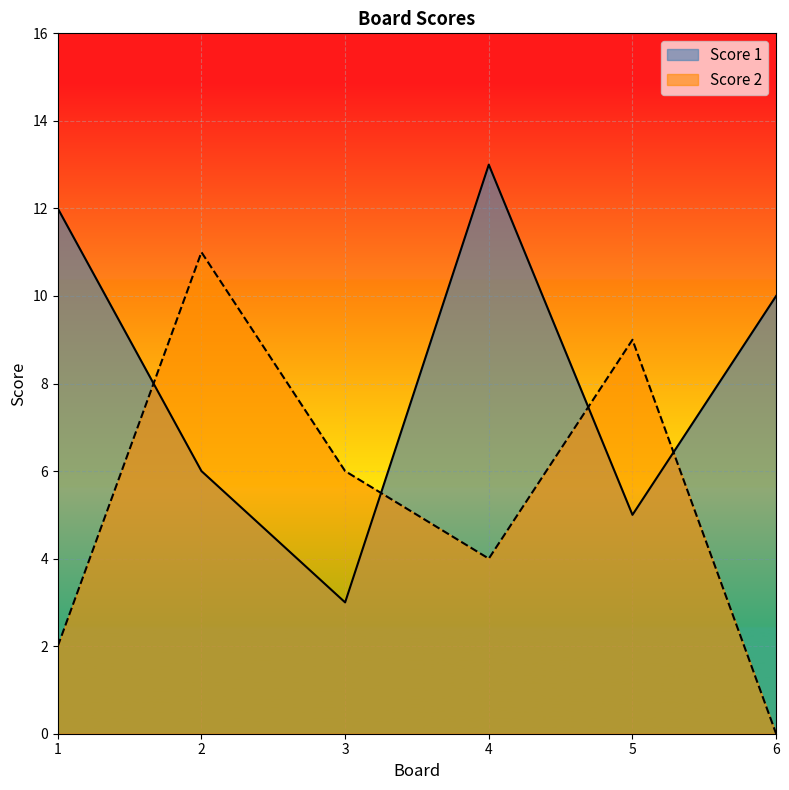

What is the sum of all Score 1 values?

49